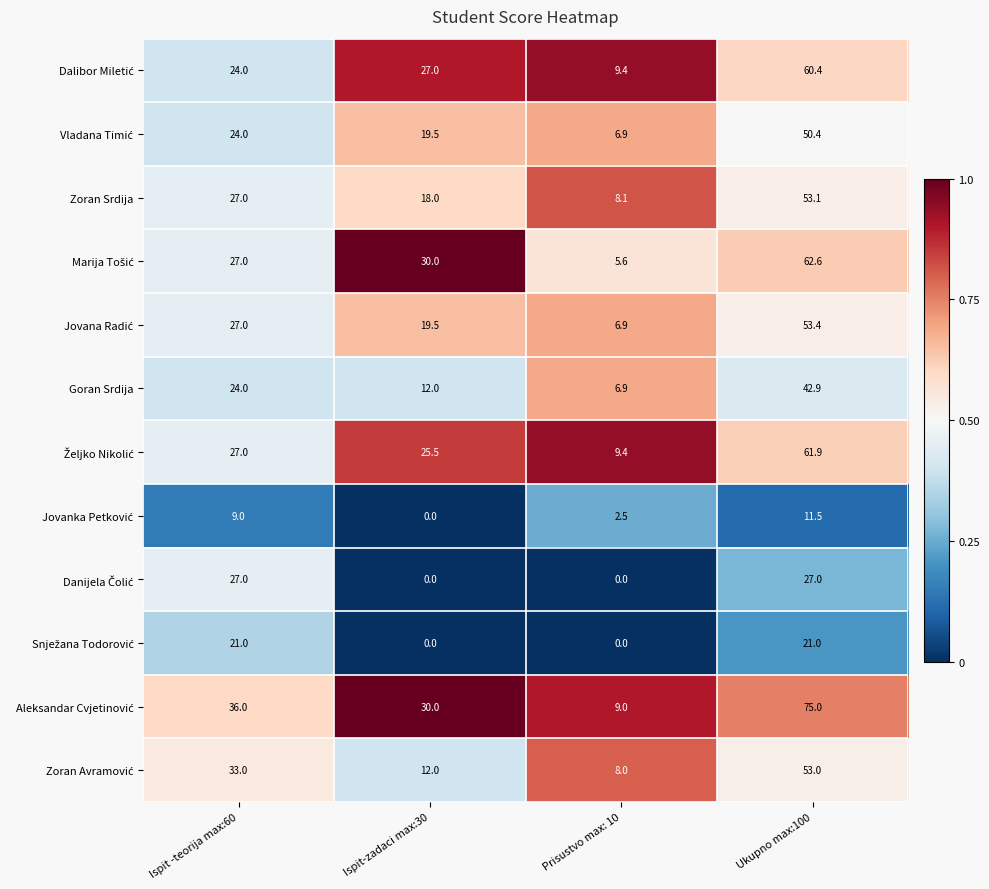

What is the total value across all series at Prisustvo max: 10?

72.7